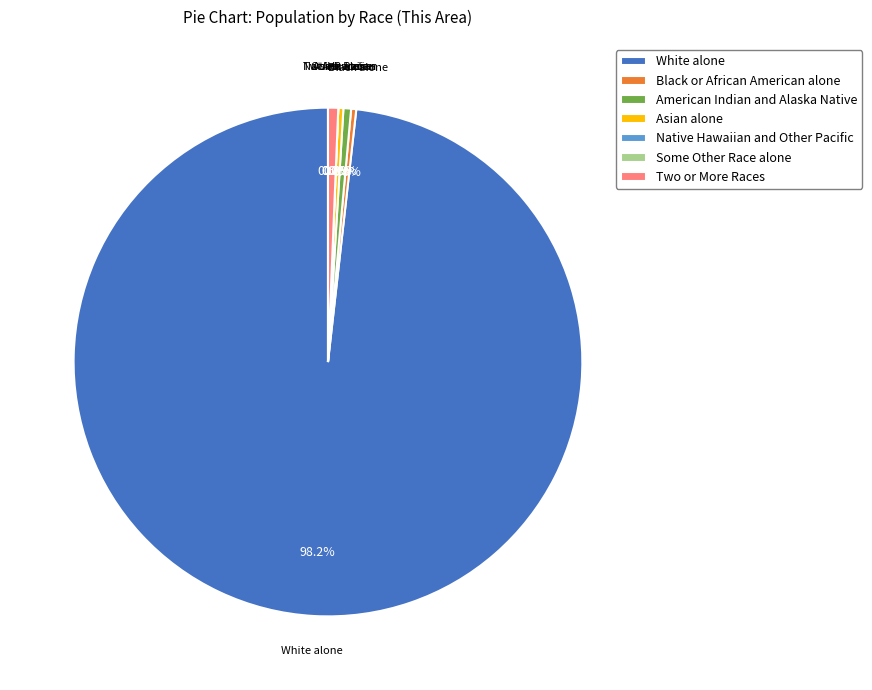

What portion of the pie excludes Some Other Race alone?

100.0%